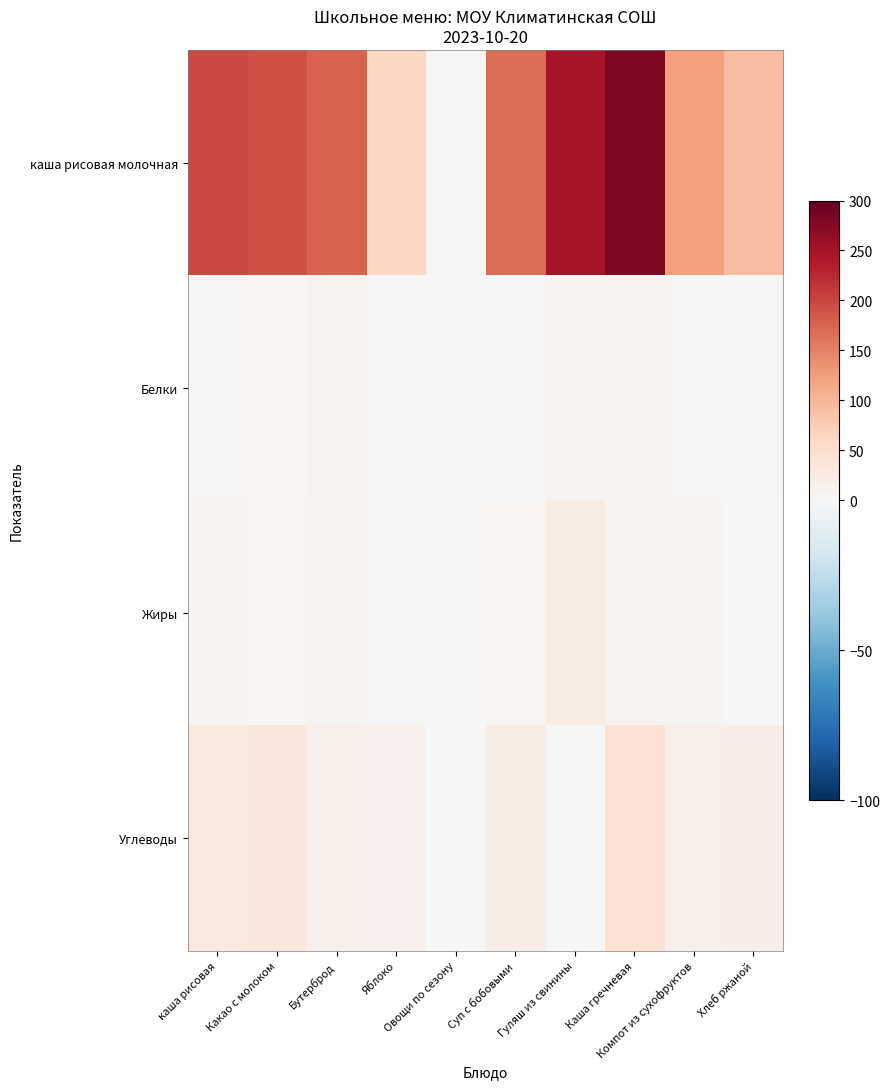

Rank the series at Суп с бобовыми from highest to lowest value.

каша рисовая молочная, Углеводы, Жиры, Белки